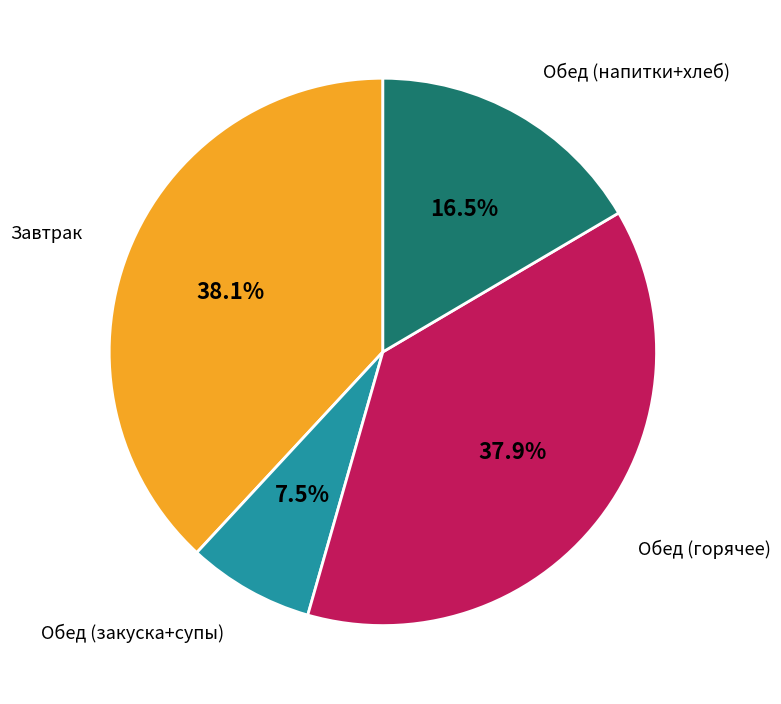

How many slices are in this pie chart?

4